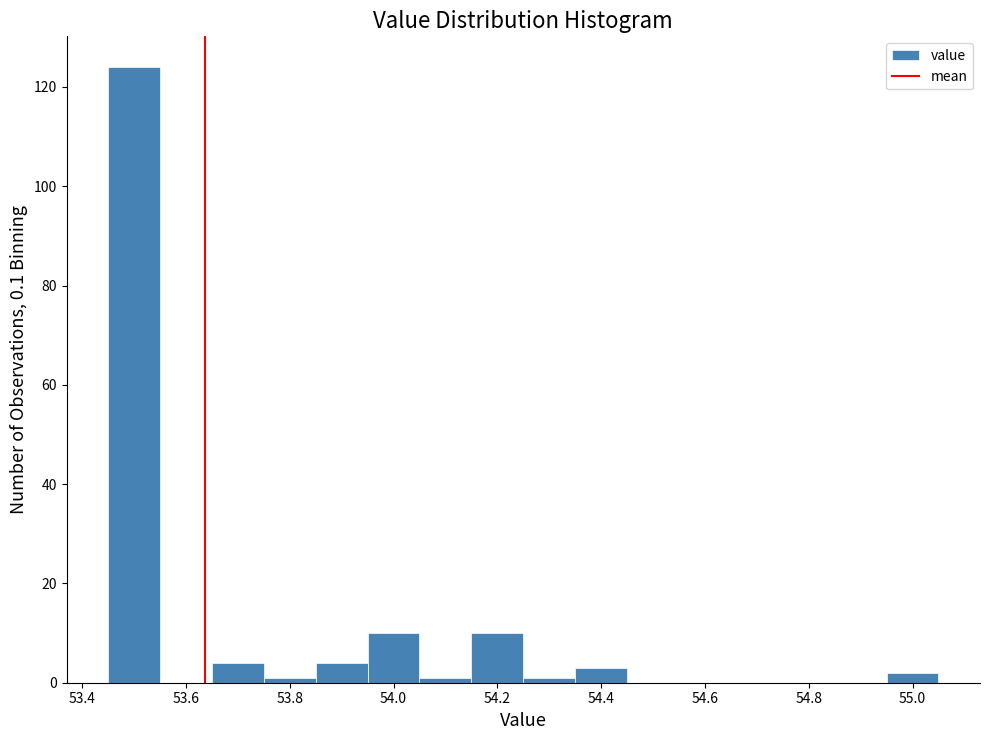

Reading left to right, list every bar in this chart as the range it spans on the x-axis followed by its height. Neither the bar edges nor the heights are printed on the chart, so give them approximately, as read against the axes.

53.45 to 53.55: 124
53.55 to 53.65: 0
53.65 to 53.75: 4
53.75 to 53.85: under 2
53.85 to 53.95: 4
53.95 to 54.05: 10
54.05 to 54.15: under 2
54.15 to 54.25: 10
54.25 to 54.35: under 2
54.35 to 54.45: 4
54.45 to 54.55: 0
54.55 to 54.65: 0
54.65 to 54.75: 0
54.75 to 54.85: 0
54.85 to 54.95: 0
54.95 to 55.05: 2